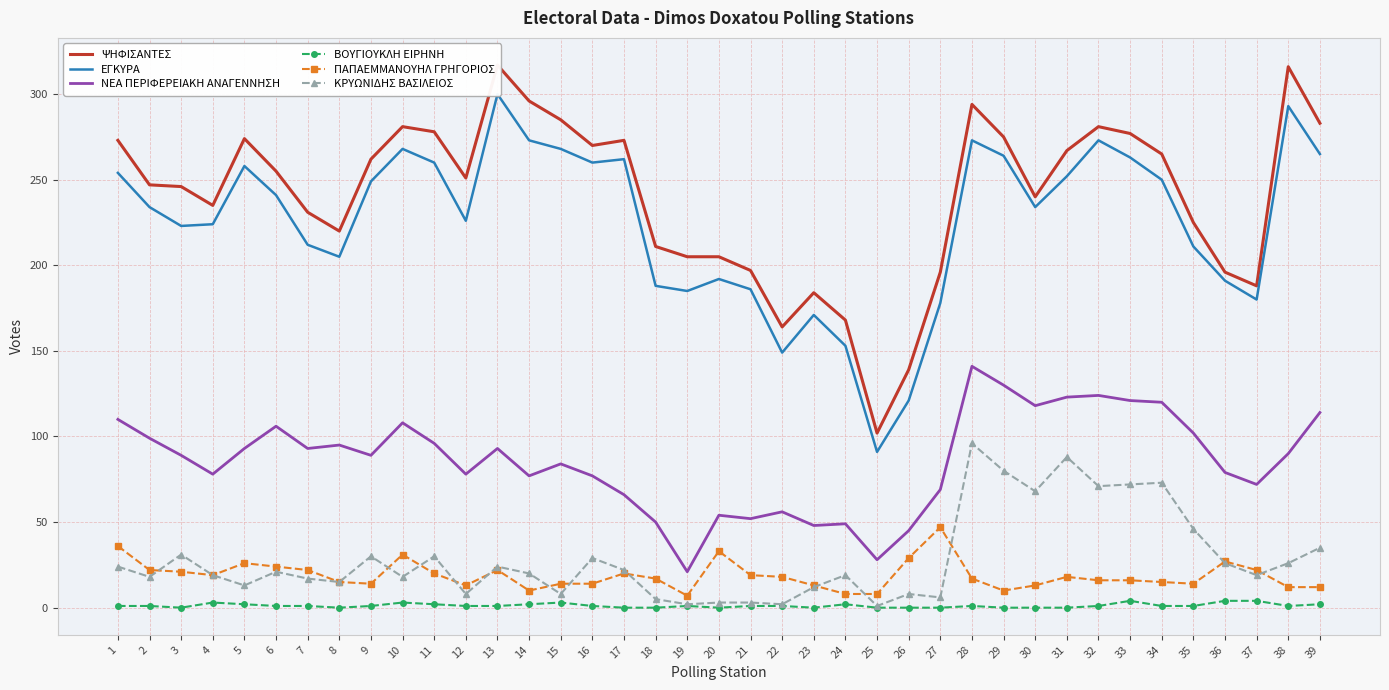

The ΠΑΠΑΕΜΜΑΝΟΥΗΛ ΓΡΗΓΟΡΙΟΣ series shows 17 at 18. True or false?

True